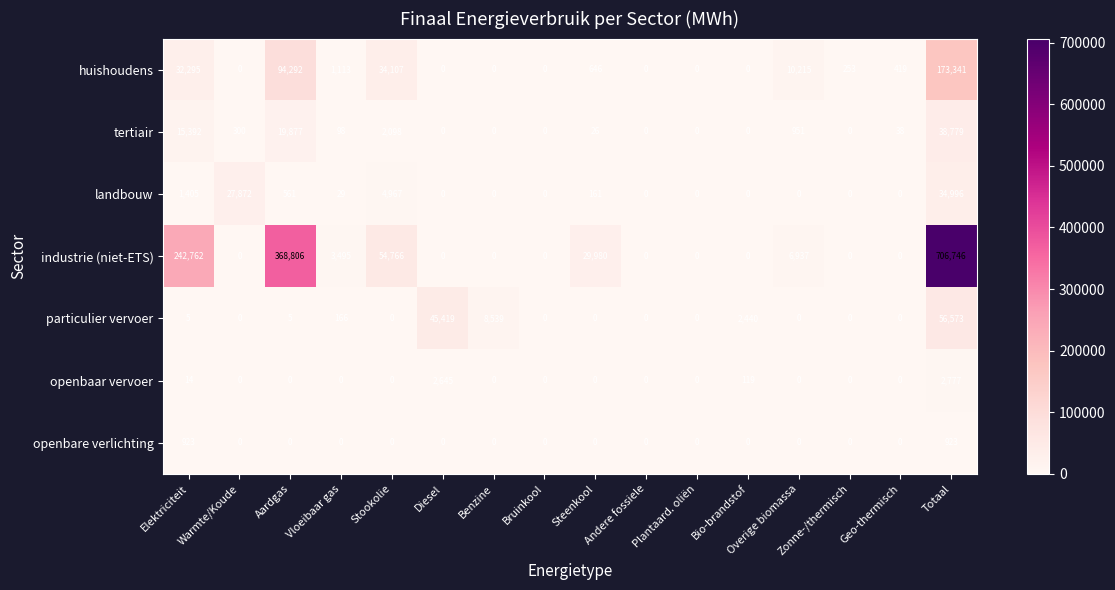

How many data points does each series have?

16